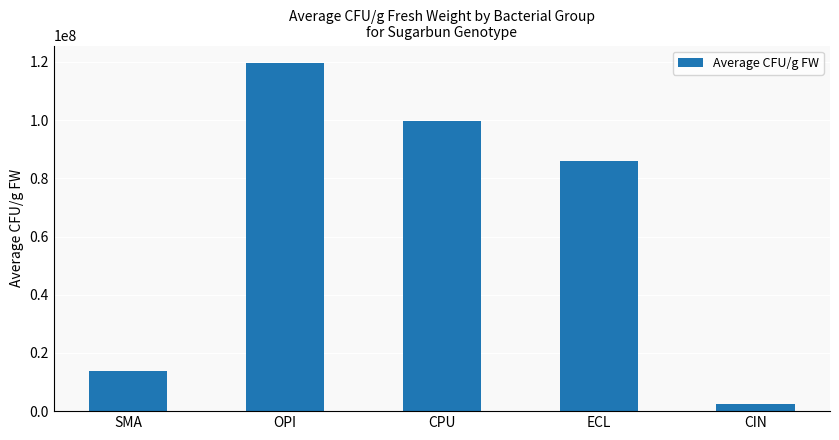

List the labels in order of value, smallest first.

CIN, SMA, ECL, CPU, OPI